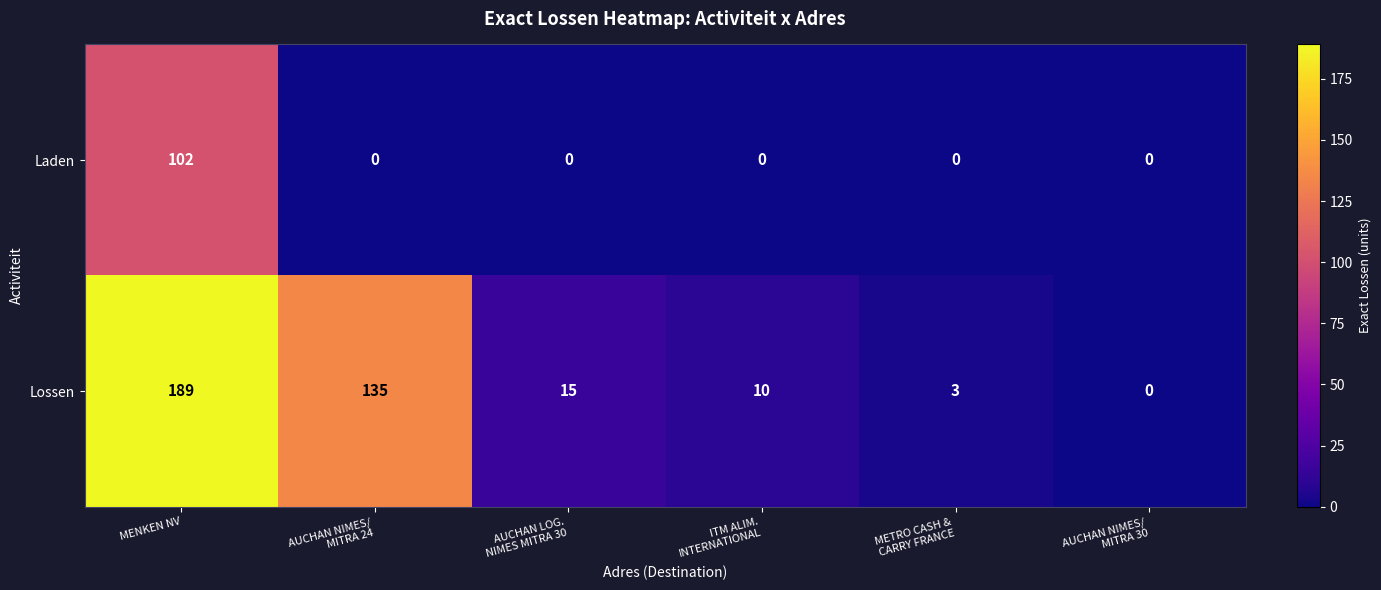

List the series in order of their peak value, lowest first.

Laden, Lossen